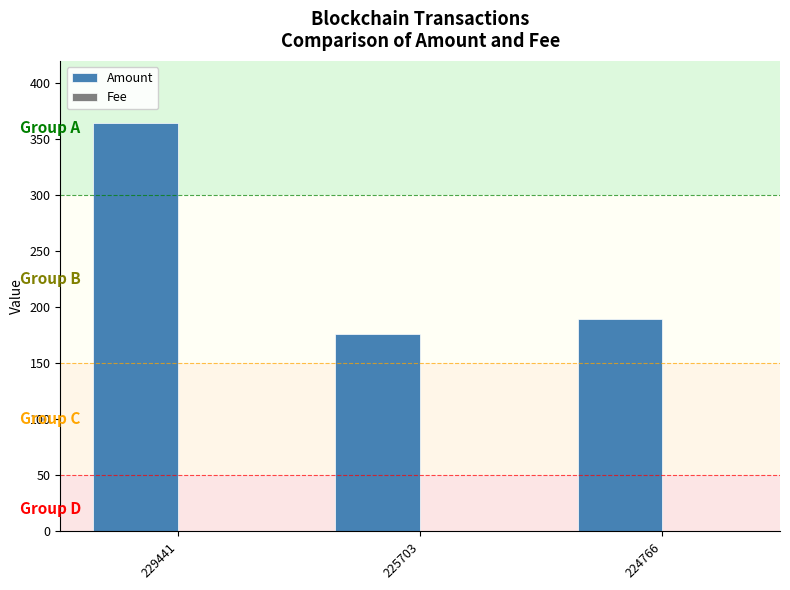

Which series has the largest total across all categories?

Amount